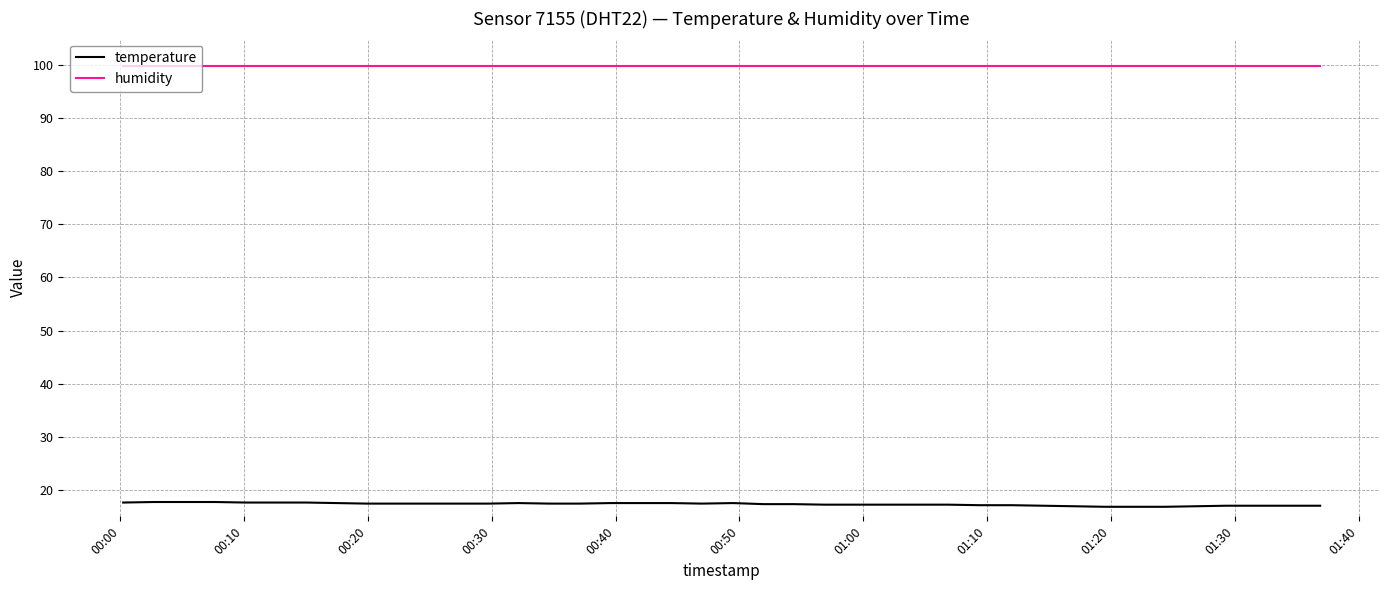

Which series has the largest range (max minus min)?

temperature